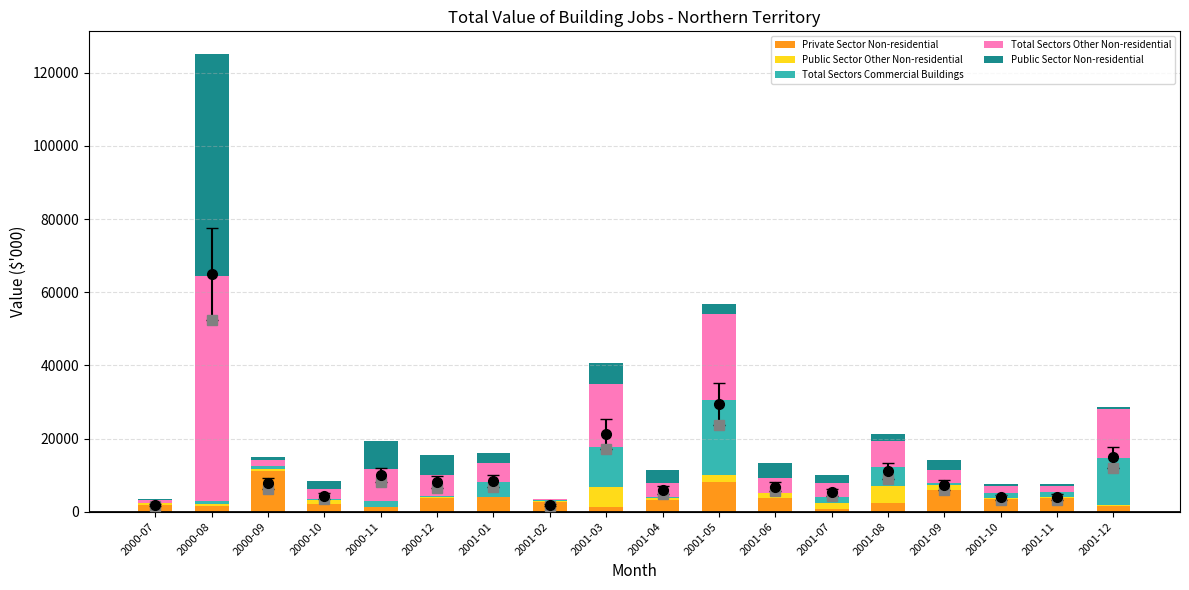

What is the sum of all Private Sector Non-residential values?

62187